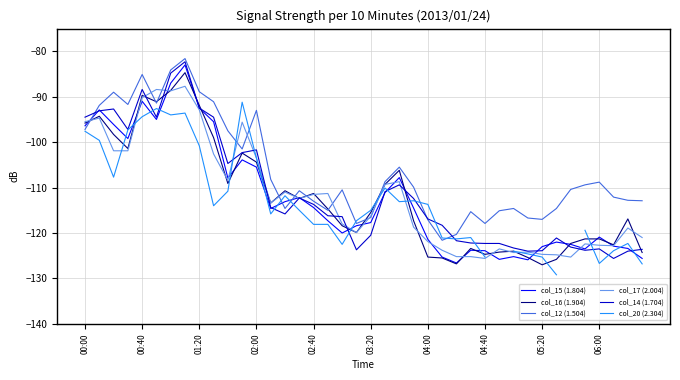

Is it true that col_12 (1.504) equals -108.8 at 06:00?

True